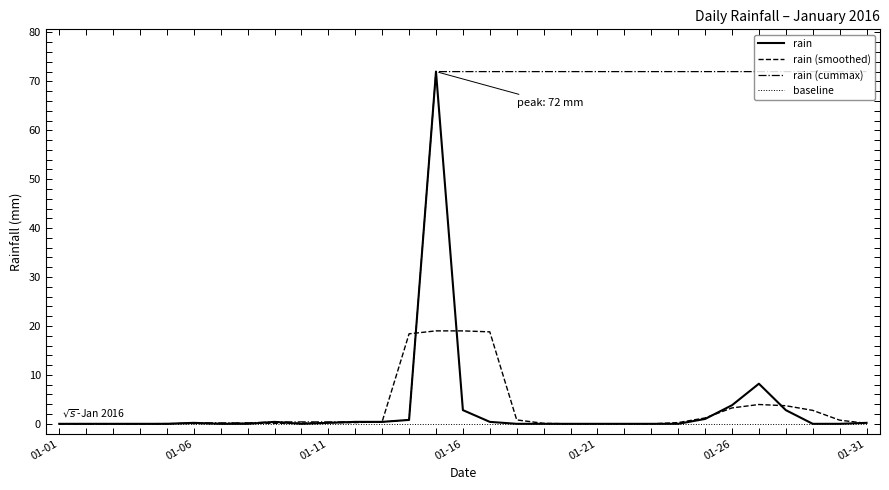

Which series has the largest total across all categories?

rain (cummax)